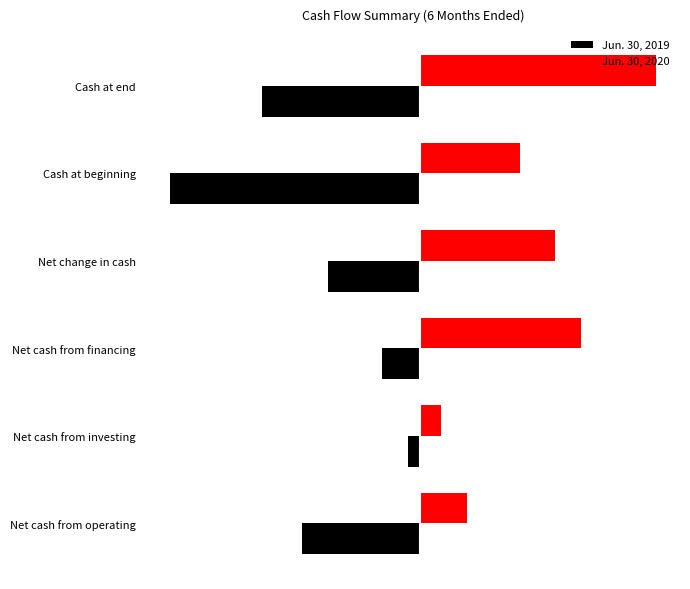

Which series has the widest spread of values?

Jun. 30, 2019